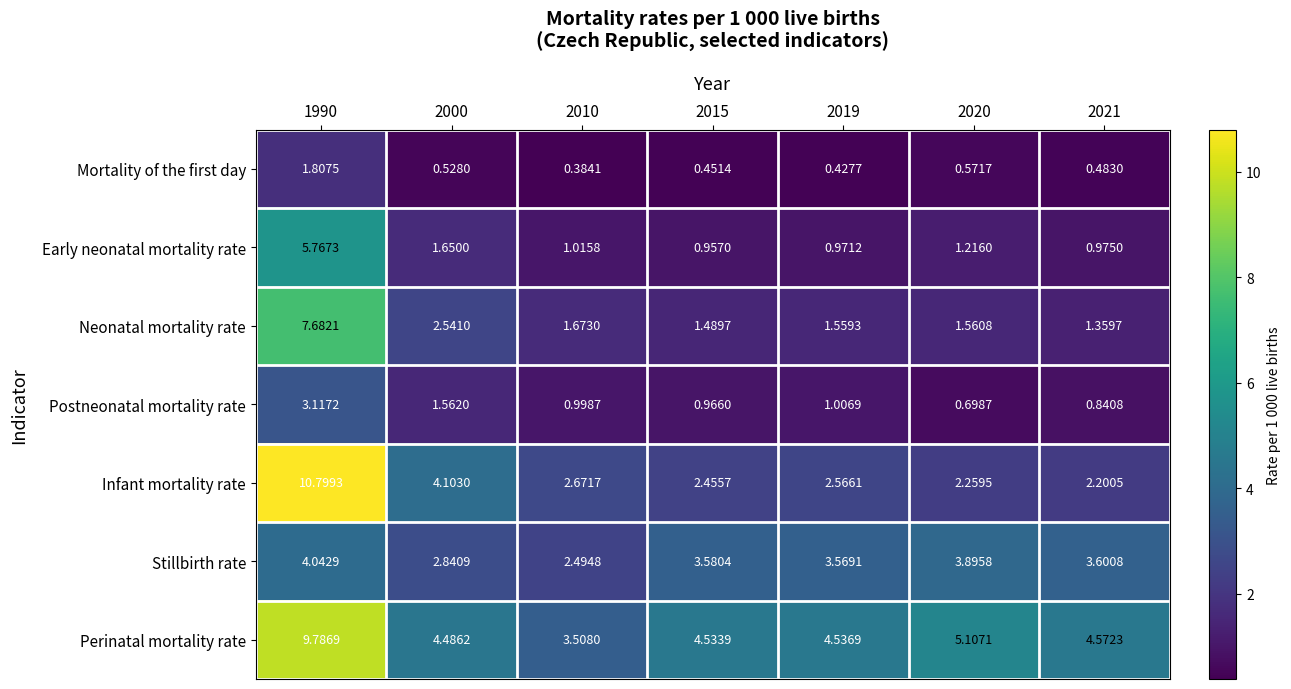

Rank the series at 2010 from highest to lowest value.

Perinatal mortality rate, Infant mortality rate, Stillbirth rate, Neonatal mortality rate, Early neonatal mortality rate, Postneonatal mortality rate, Mortality of the first day